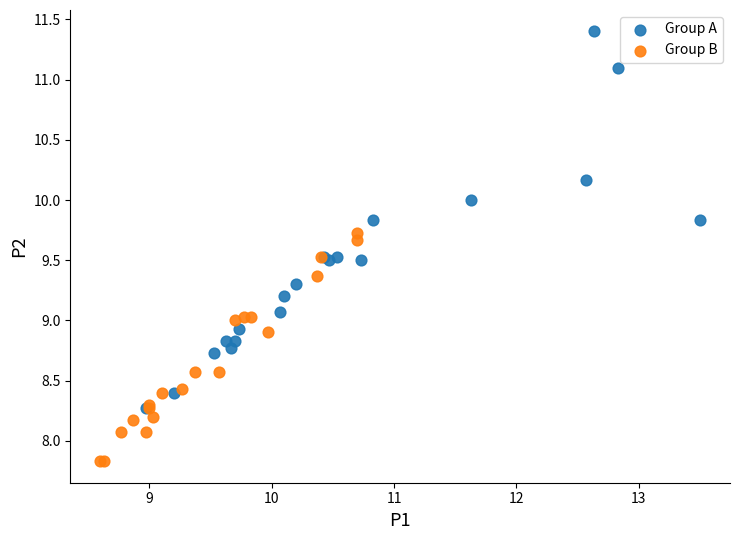

Which series contains the lowest Y value?

Group B